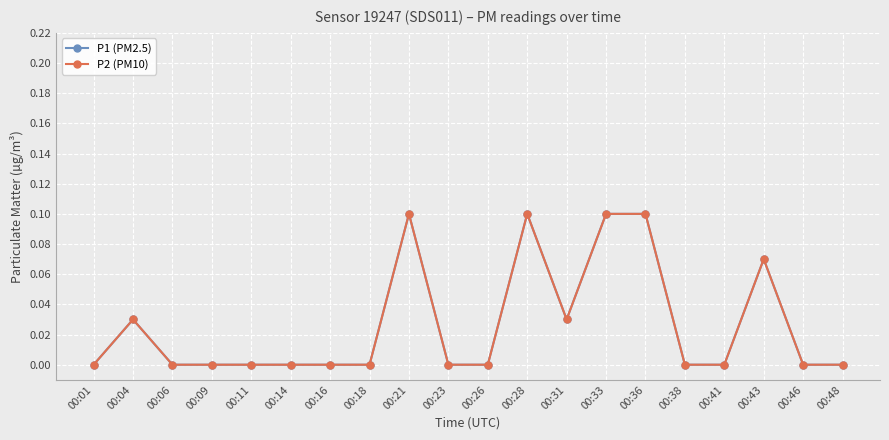

Where is the first local minimum for P2 (PM10)?

00:31